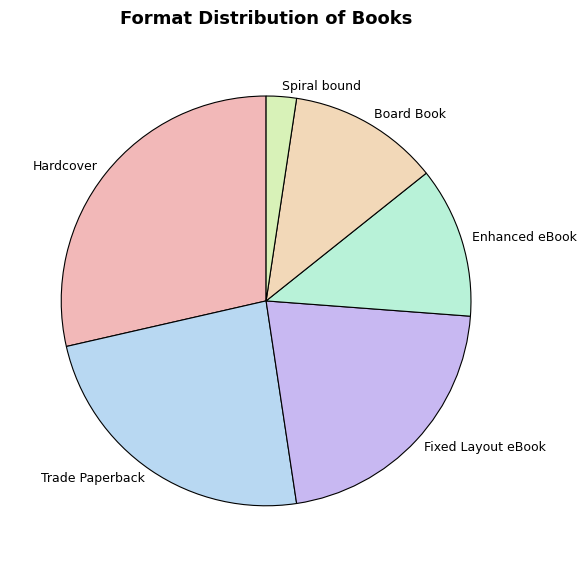

Is it true that Enhanced eBook is 1% of the pie?

False